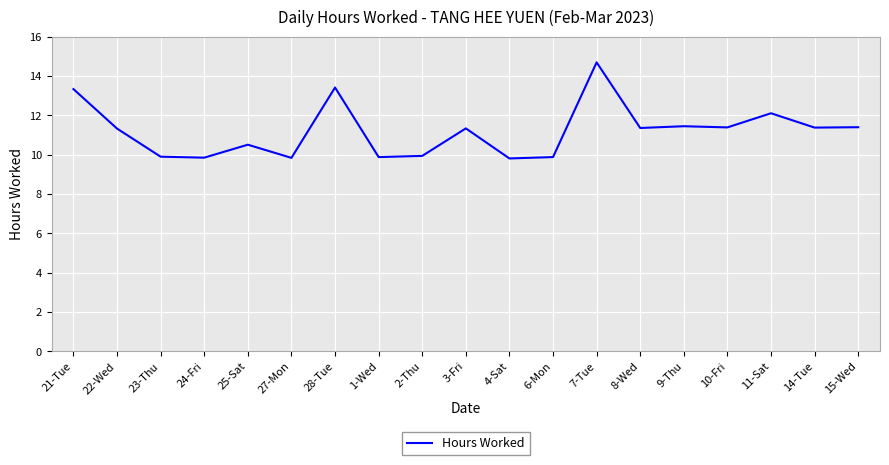

What position from the right is 15-Wed?

1